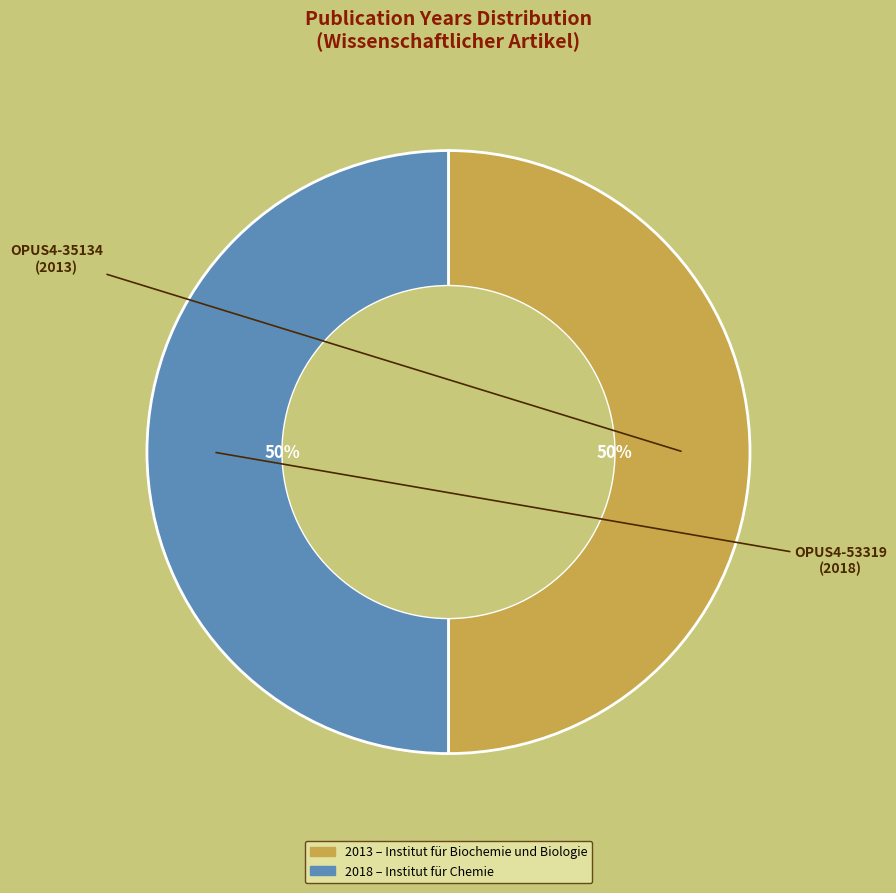

To the nearest percent, what is the average slice percentage?

50%